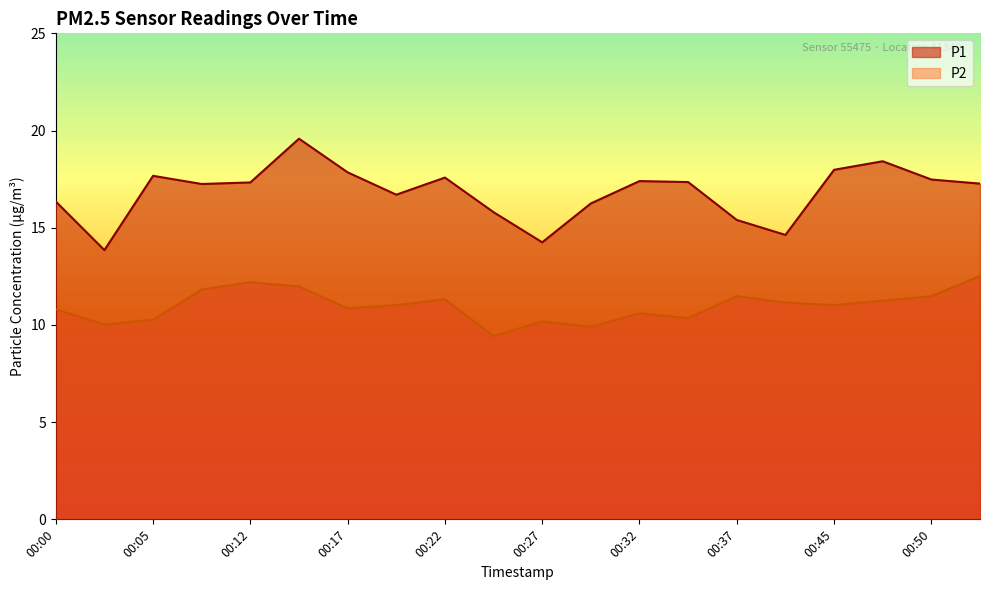

The P2 series shows 11.2 at 00:39. True or false?

True